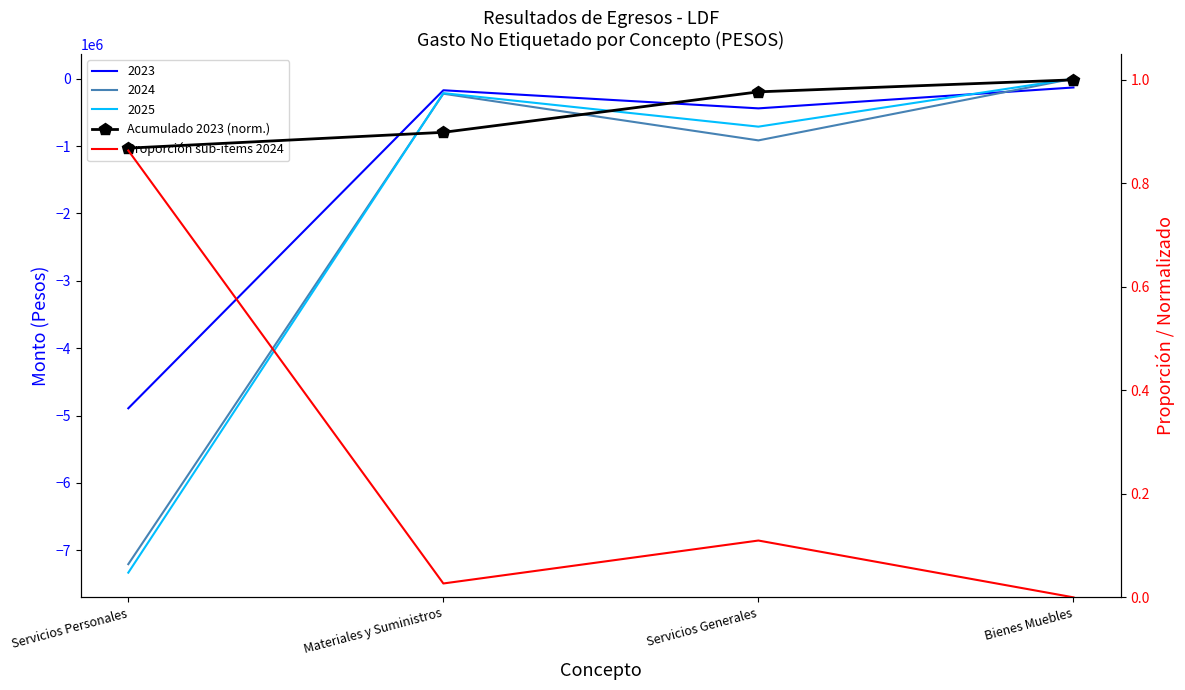

Which series has the largest range (max minus min)?

Proporción sub-items 2024